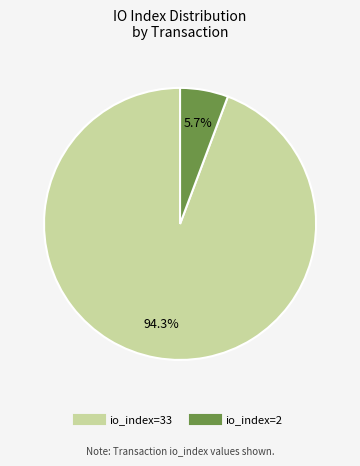

Combined, do io_index=33 and io_index=2 account for over 50%?

Yes